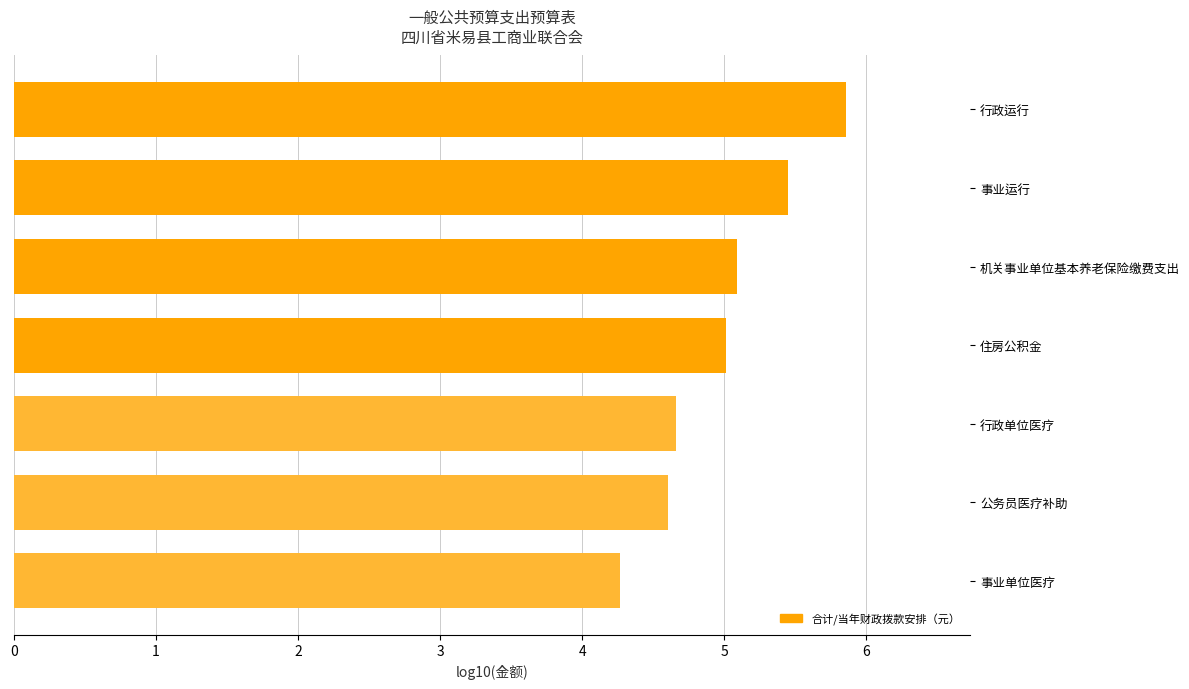

What is the minimum value shown in the chart?

4.3